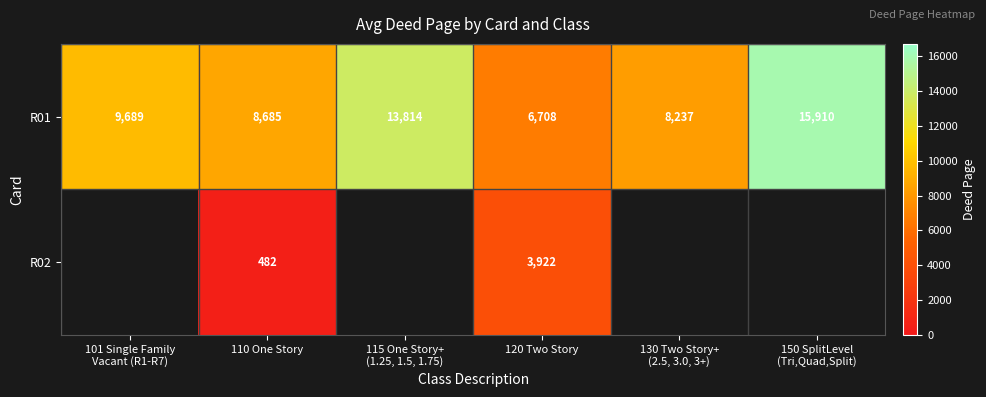

What is the maximum value shown in the chart?

15910.0